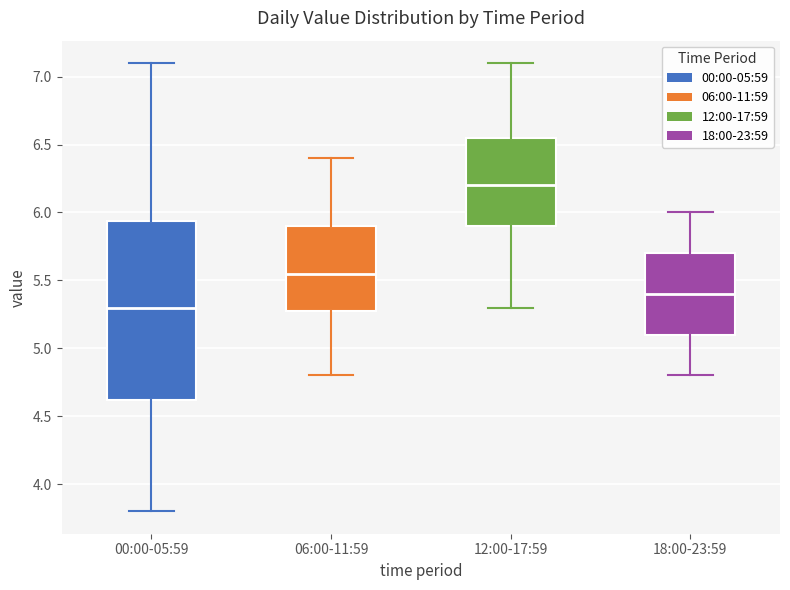

Which box is the tallest, from its lower edge to its upper edge?

00:00-05:59